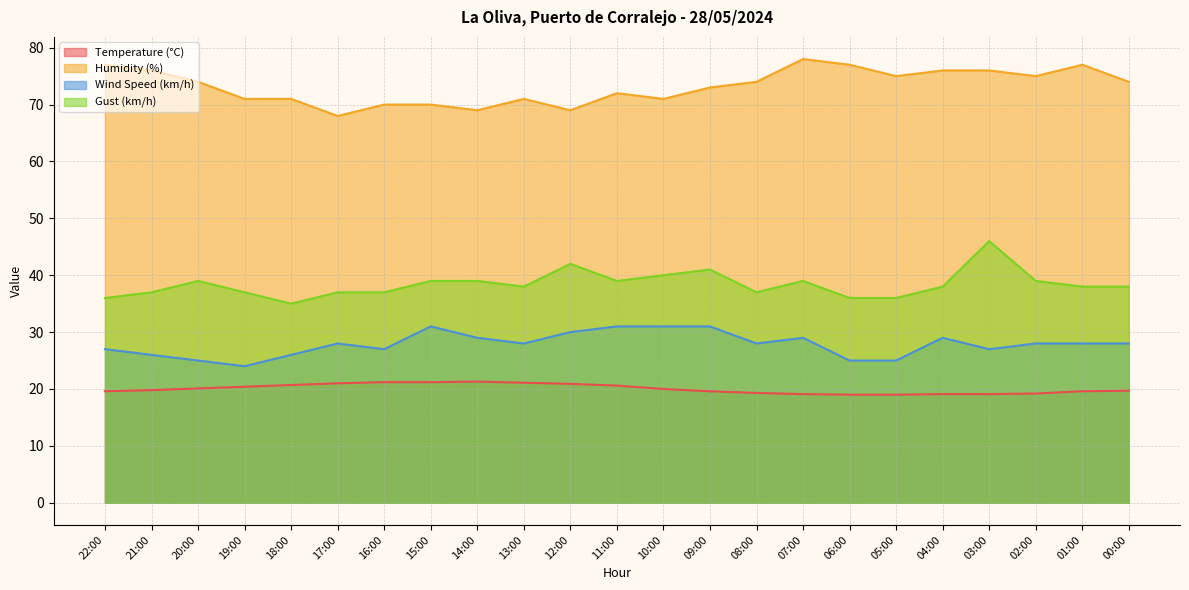

In Temperature (°C), how many points are higher than both neighbors (excluding endpoints)?

1